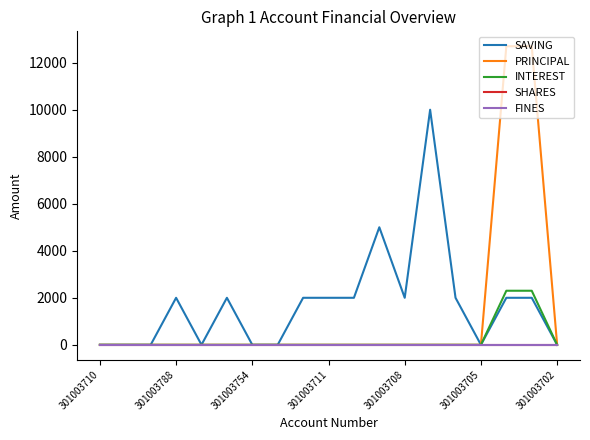

At which category does the chart reach its peak across all series?

16